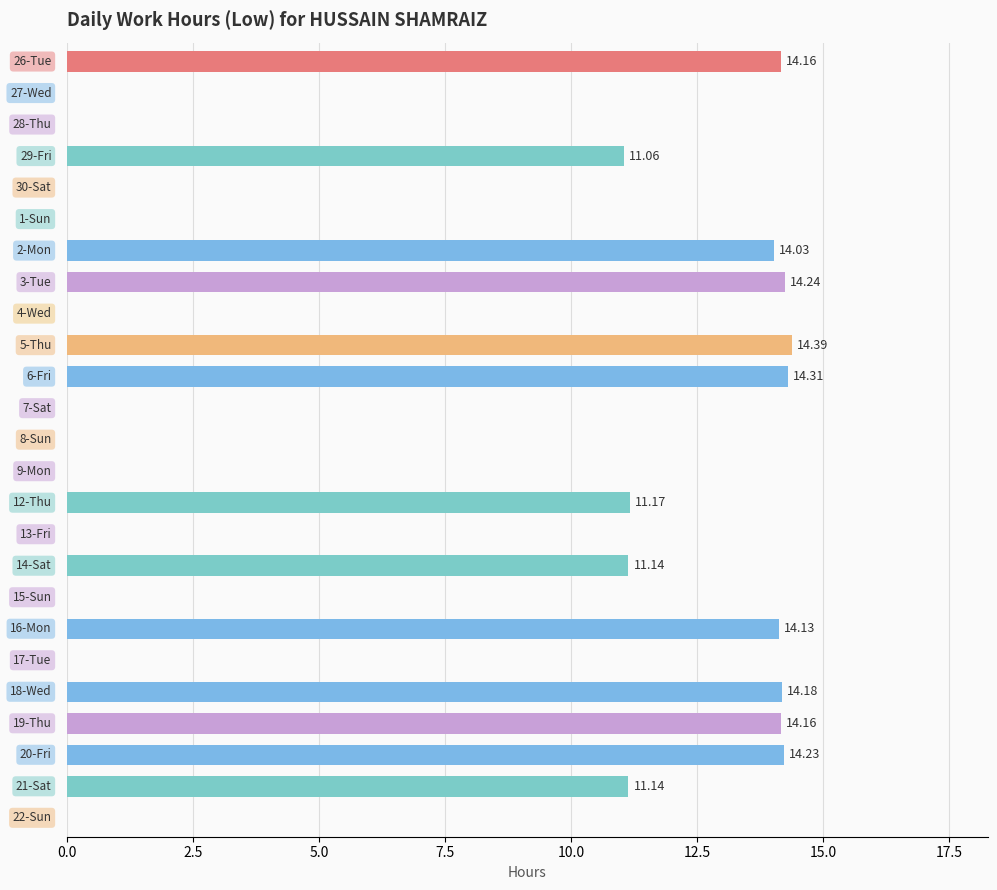

What is the sum of all values?

172.3